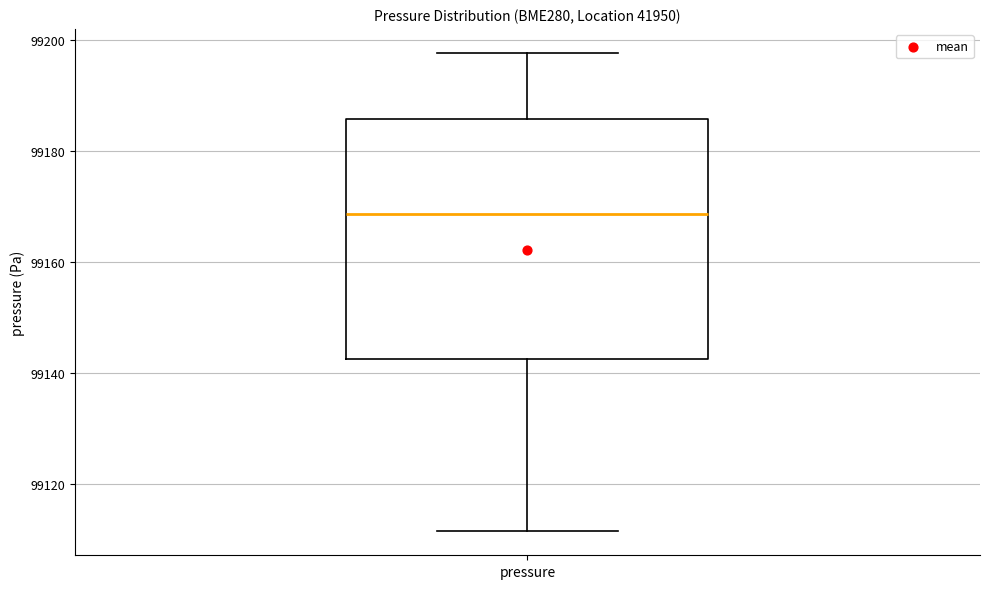

Read this box plot against the y-axis: the position of the median line, the range covered by the box, and the ends of both whiskers. The values are not printed on the chart, so give them approximately, as read against the axis.

median 99168, box 99142 to 99186, whiskers 99112 to 99198